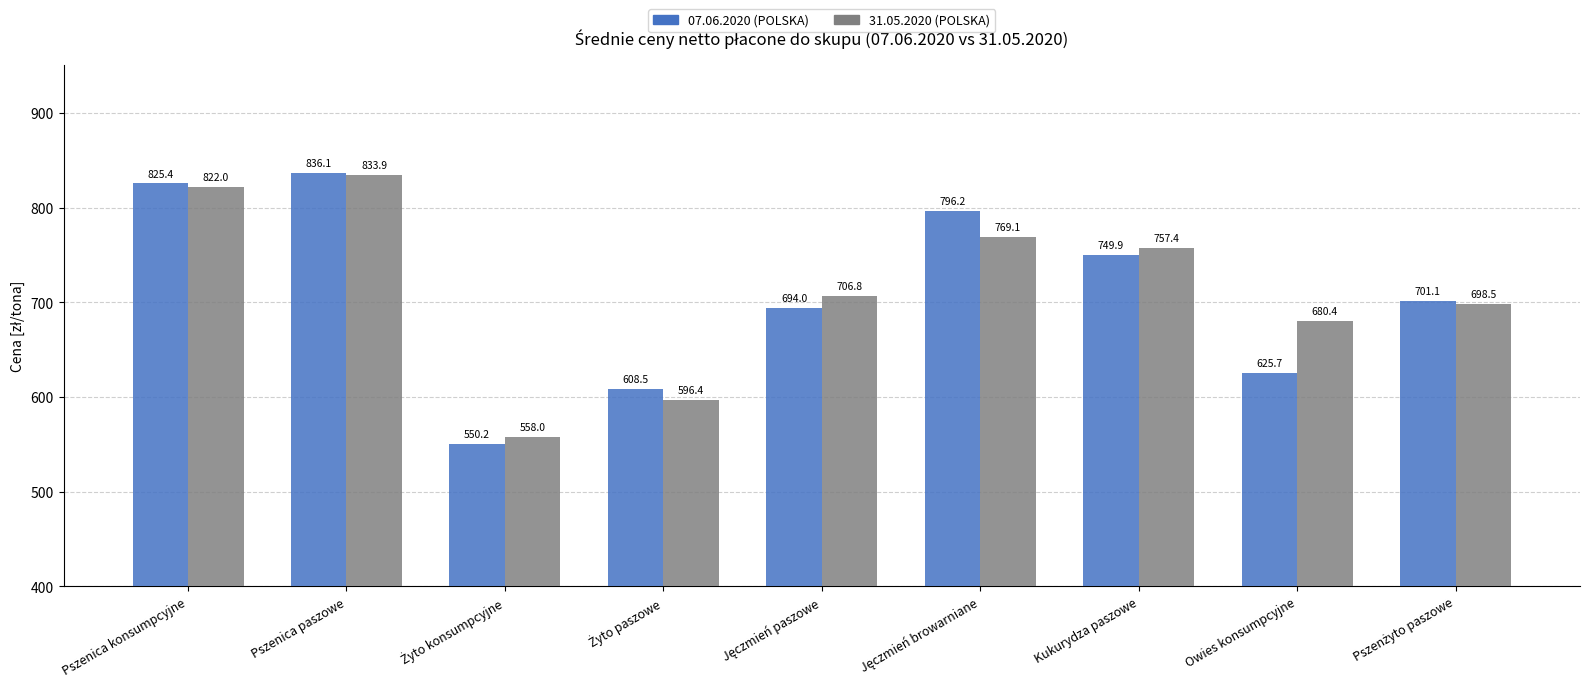

What is the value of the 31.05.2020 (POLSKA) bar at the 2nd from the left?

833.9